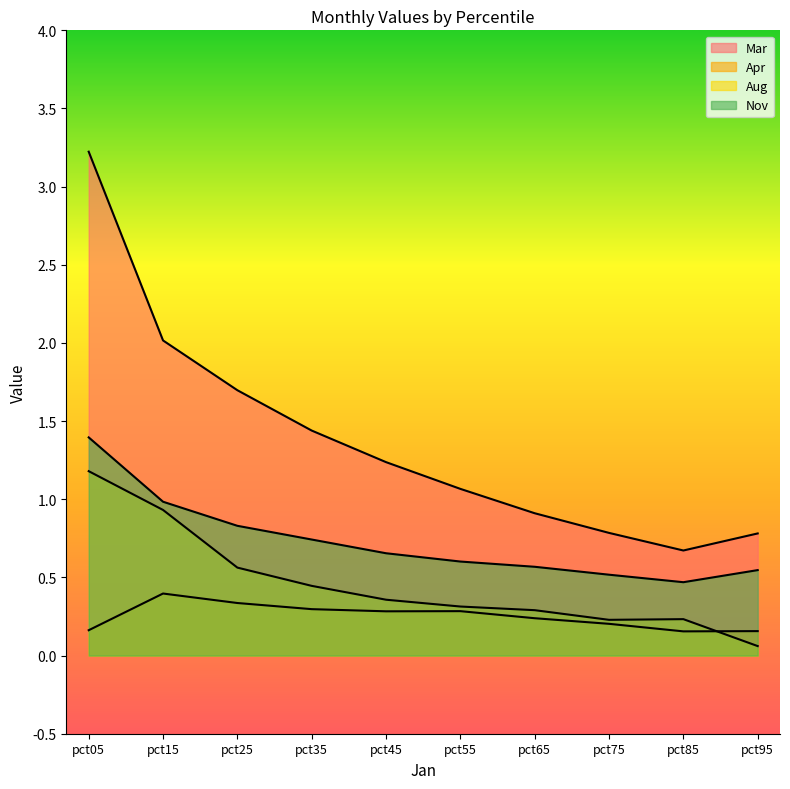

Where is the first local minimum for Aug?

pct75